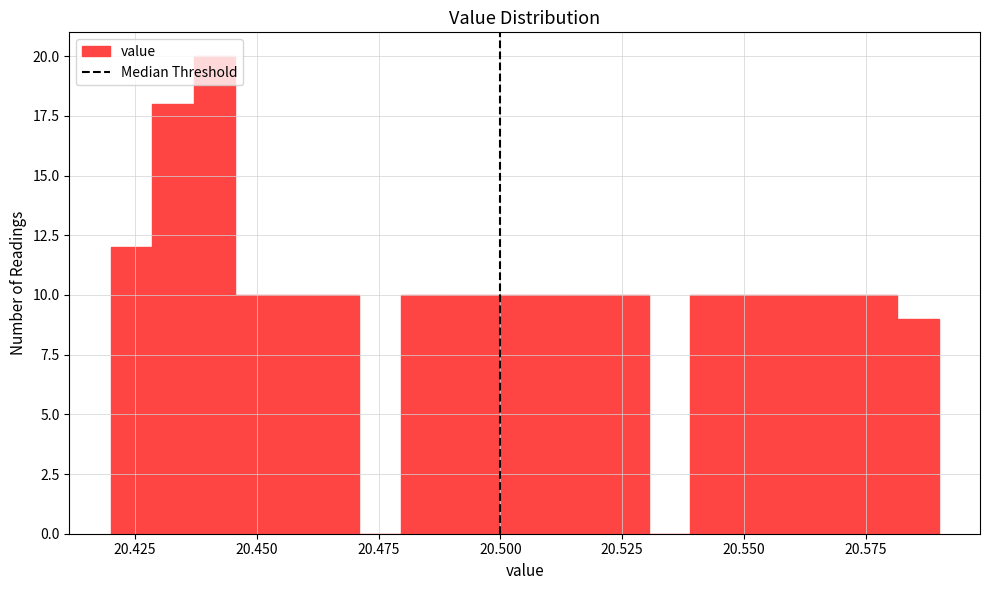

Around what value on the x-axis is the tallest bar? Give the approximate position of its centre, as read against the axis.

20.440